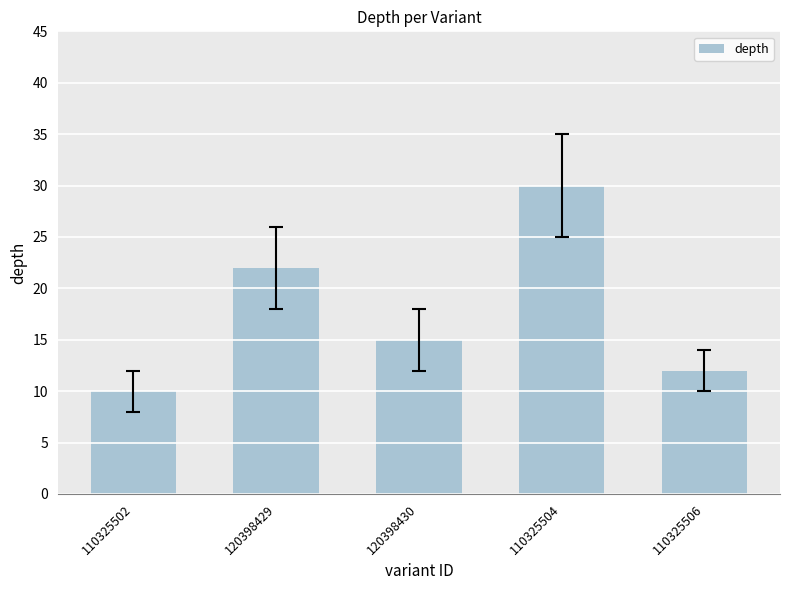

What is the label of the 3rd bar from the right?

120398430